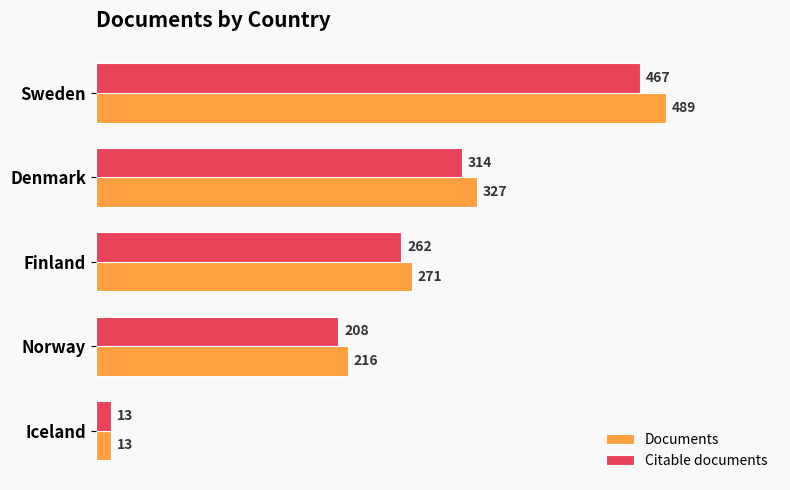

What is the sum of all Documents values?

1316